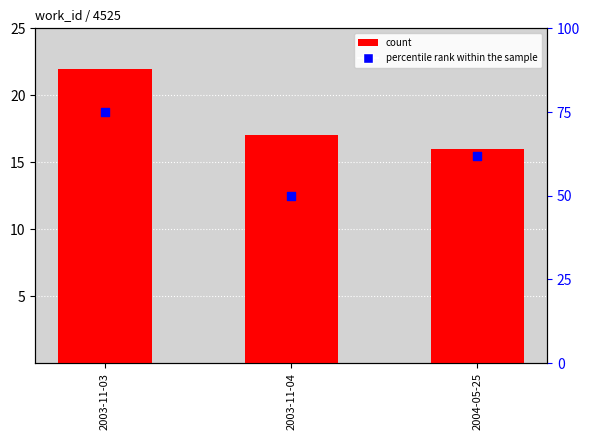

What is the total value across all series at 2004-05-25?

78